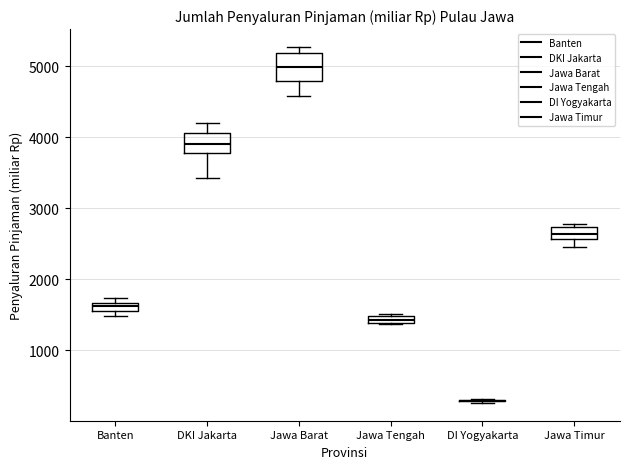

Comparing the boxes themselves (not the whiskers), which one is the tallest?

Jawa Barat